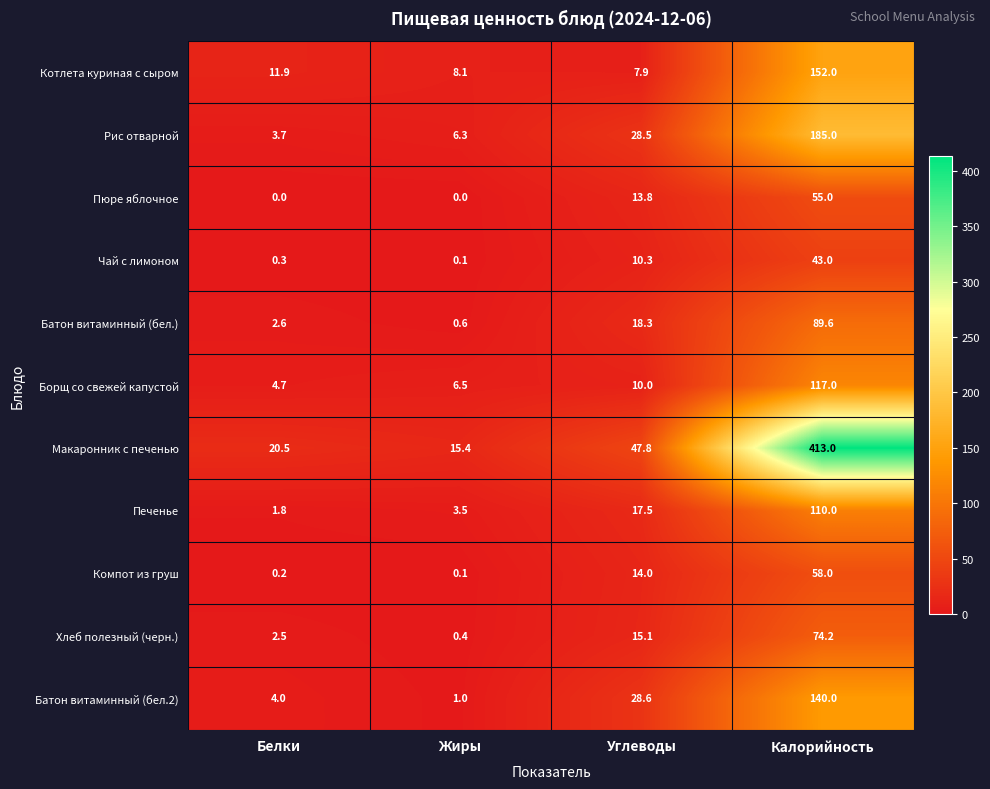

What is the sum of the Батон витаминный (бел.2) values at Углеводы and Жиры?

29.6